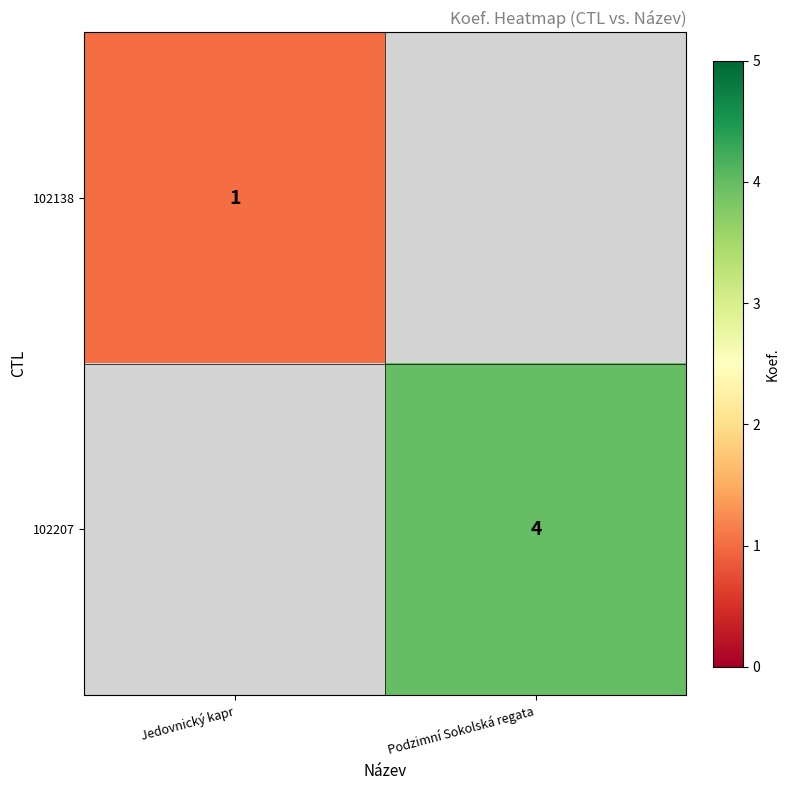

Is the value of 102138 at Jedovnický kapr greater than the value of 102207 at Podzimní Sokolská regata?

No